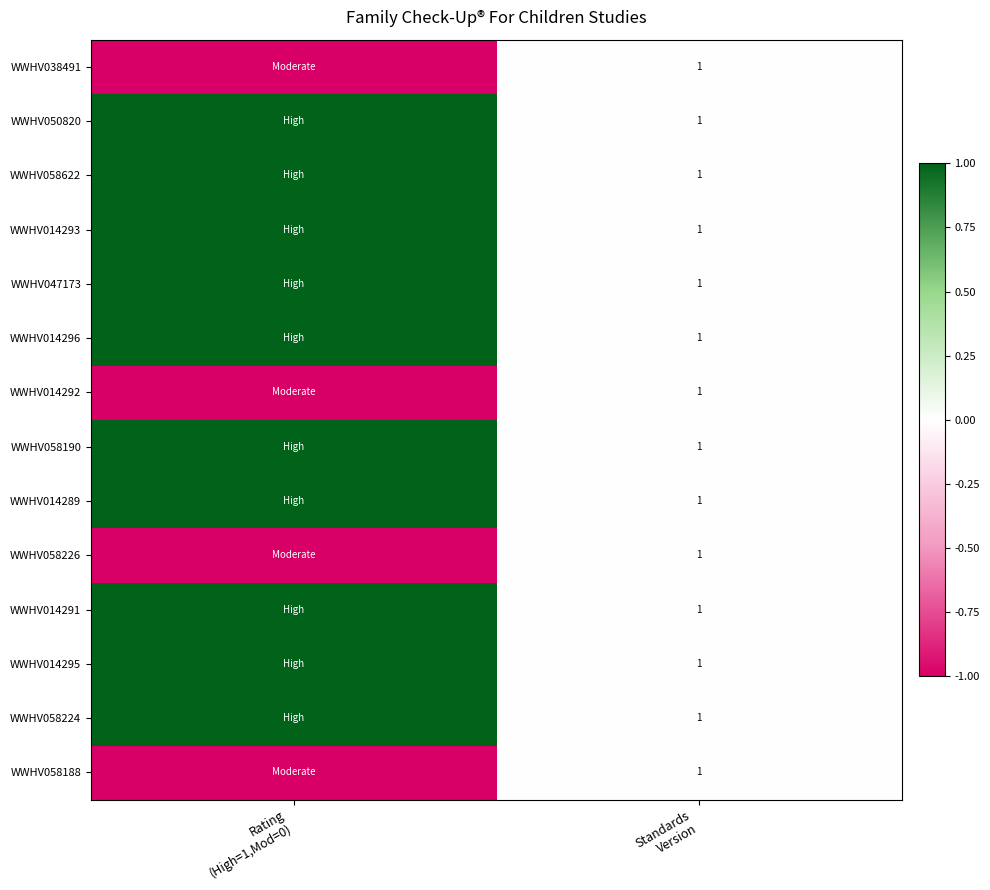

List the labels in order of WWHV047173 value, smallest first.

Standards Version, Rating (High=1,Mod=0)